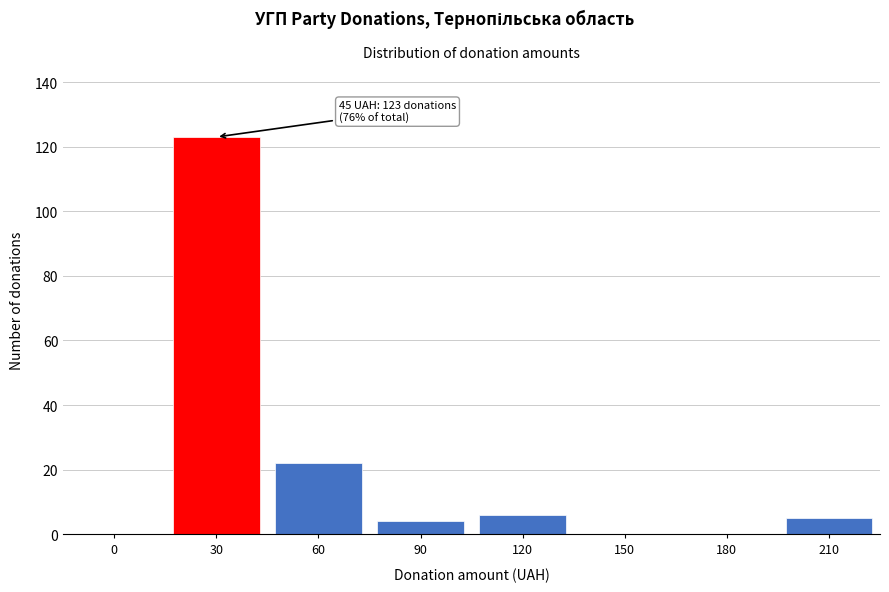

Reading left to right, transcribe all the data shown in this chart.

0=0	30=123	60=22	90=4	120=6	150=0	180=0	210=5